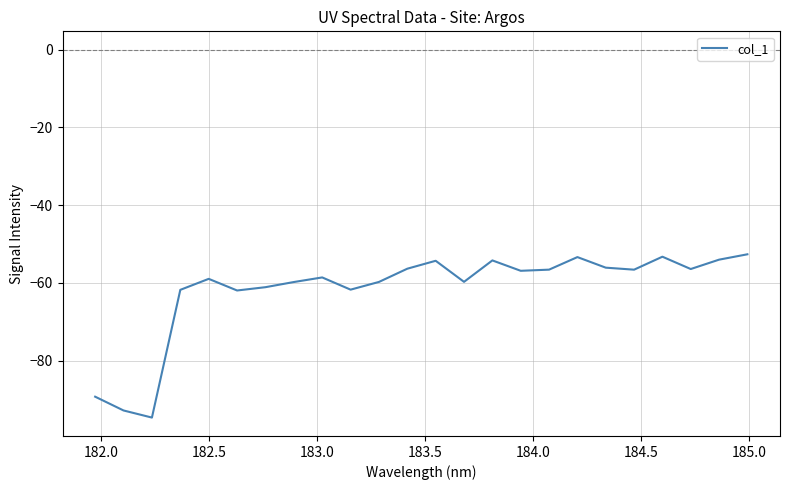

What is the difference between the maximum and minimum values?

42.0